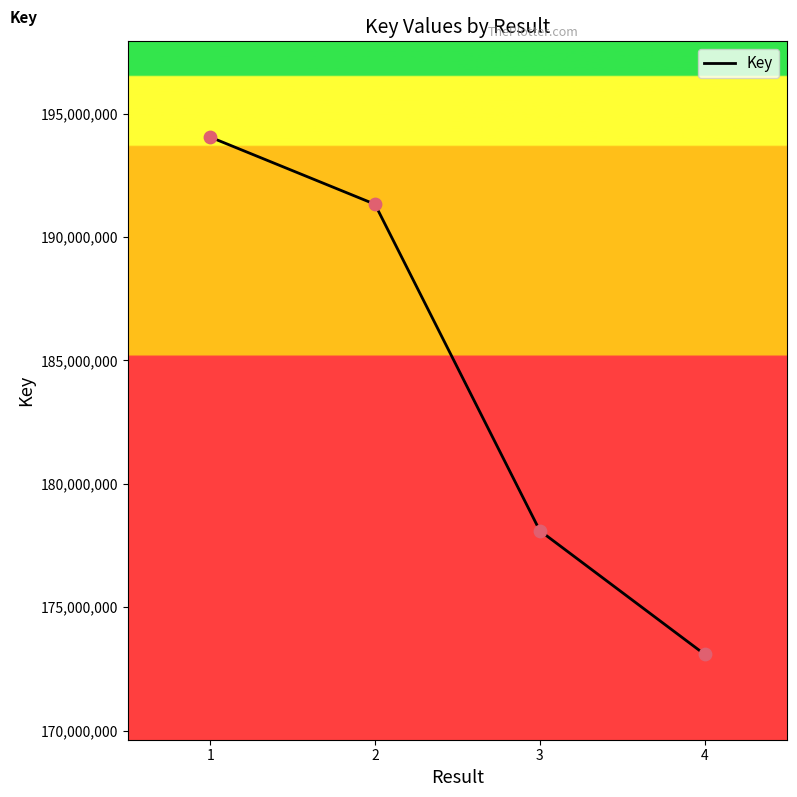

What is the change in value from 1 to 3?

-15949421